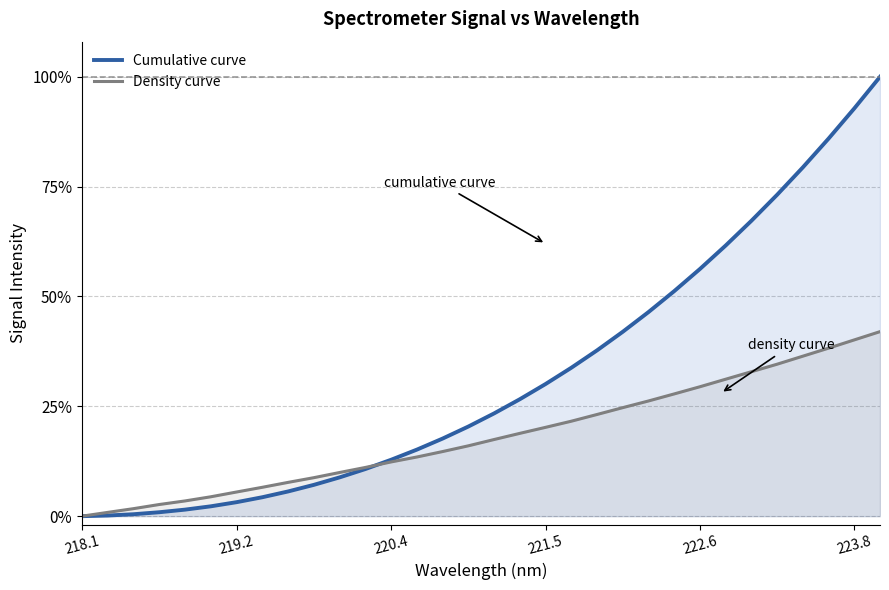

Which series ends up on top after the final intersection of Density curve and Cumulative curve?

Cumulative curve